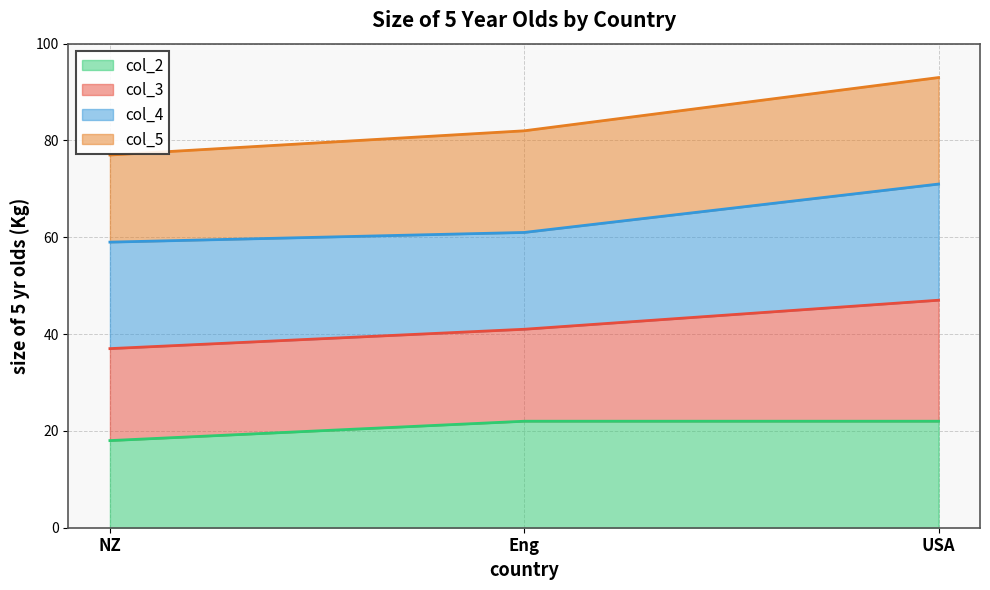

What is the minimum value for col_2?

18